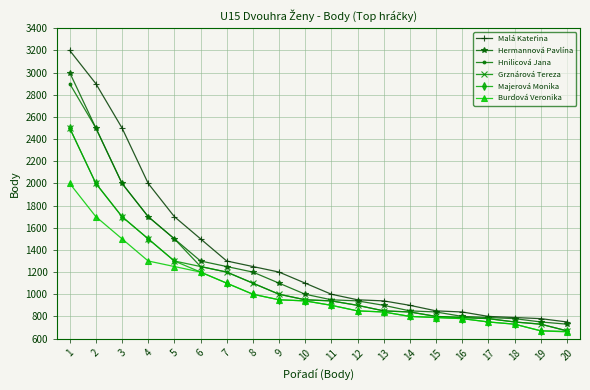

Is it true that Grznárová Tereza equals 1283 at 15?

False